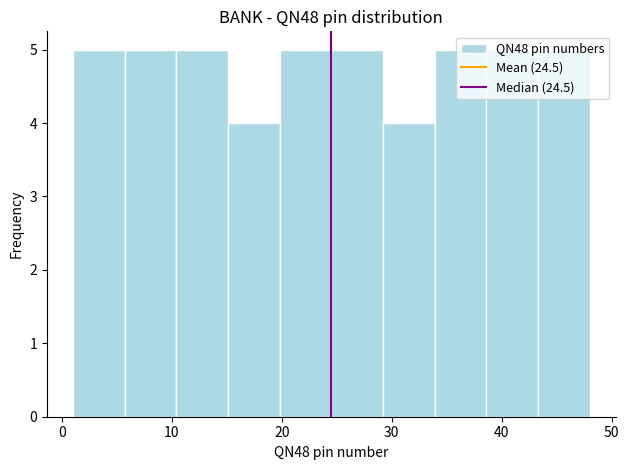

What is the height of the bar covering 33.9 to 38.6 on the x-axis? Neither the bar edges nor the heights are printed on the chart, so give them approximately, as read against the axes.

5